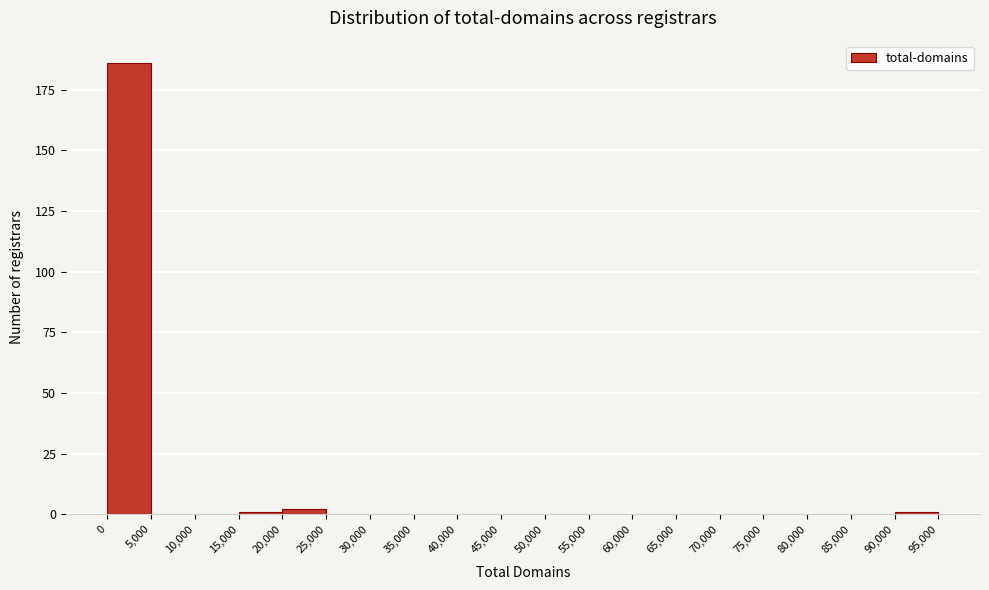

Reading left to right, transcribe this chart: for each bar, give the range it covers on the x-axis and its height. The values are not printed on the chart, so give them approximately, as read against the axis.

0 to 5,000: 185
5,000 to 10,000: 0
10,000 to 15,000: 0
15,000 to 20,000: under 5
20,000 to 25,000: under 5
25,000 to 30,000: 0
30,000 to 35,000: 0
35,000 to 40,000: 0
40,000 to 45,000: 0
45,000 to 50,000: 0
50,000 to 55,000: 0
55,000 to 60,000: 0
60,000 to 65,000: 0
65,000 to 70,000: 0
70,000 to 75,000: 0
75,000 to 80,000: 0
80,000 to 85,000: 0
85,000 to 90,000: 0
90,000 to 95,000: under 5